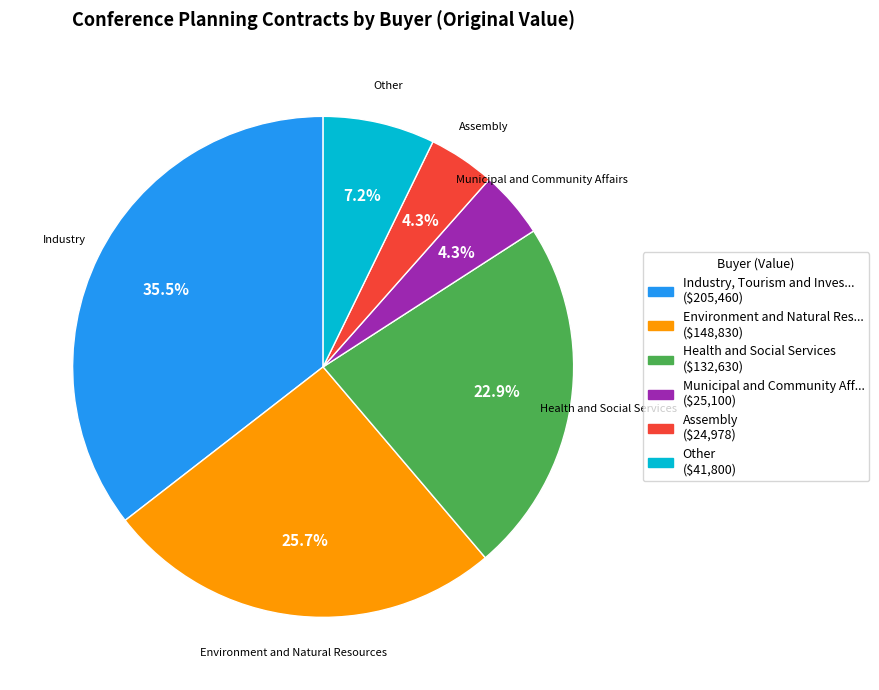

Is there a majority slice in this chart?

No